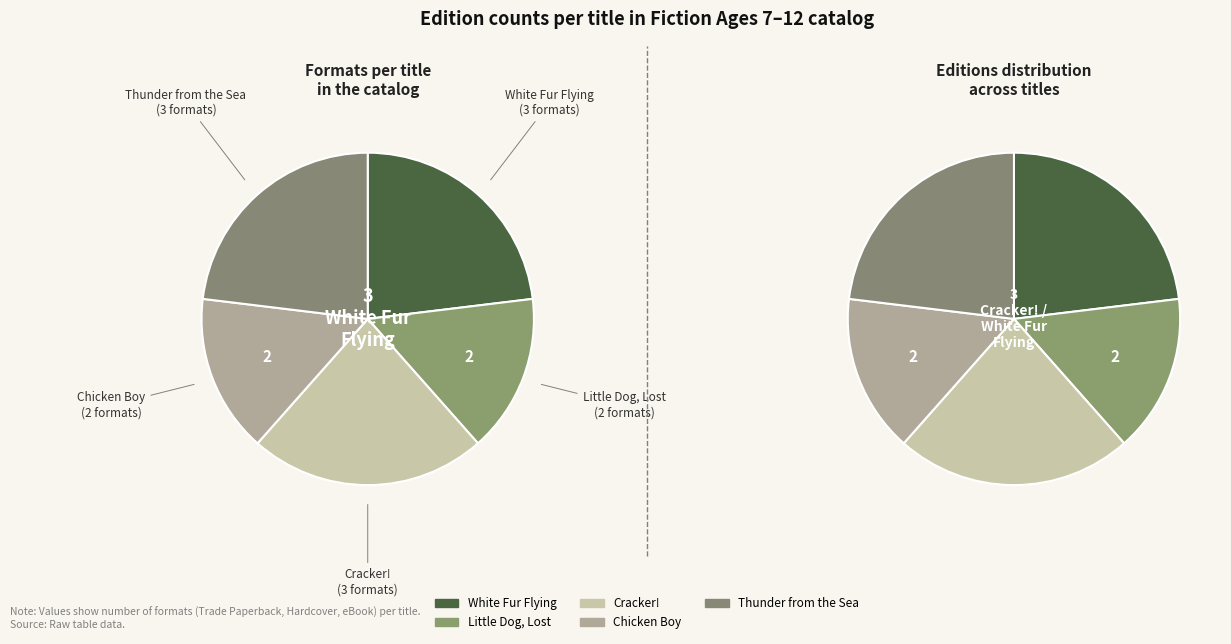

Approximately how many times larger is the value at Little Dog, Lost compared to White Fur Flying?

0.7